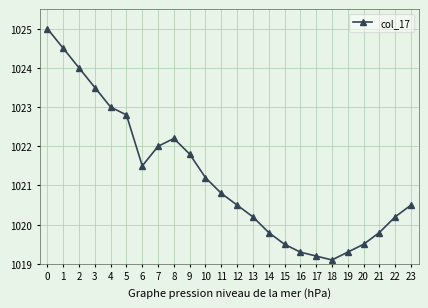

How many interior local peaks (higher than both neighbors) does the data have?

1